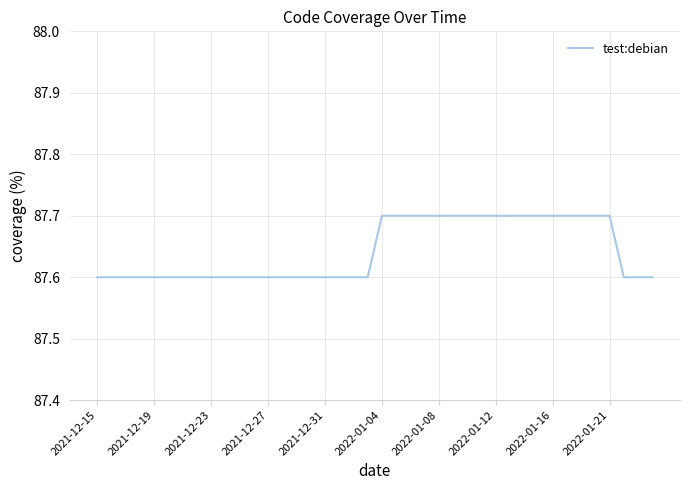

What is the greatest value displayed?

87.7